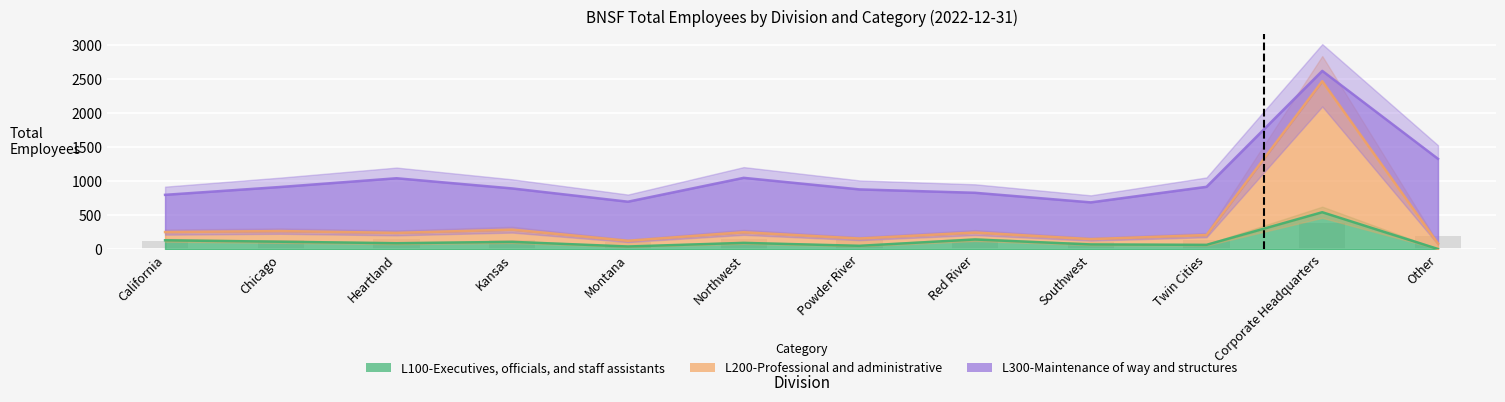

What position from the left is California?

1